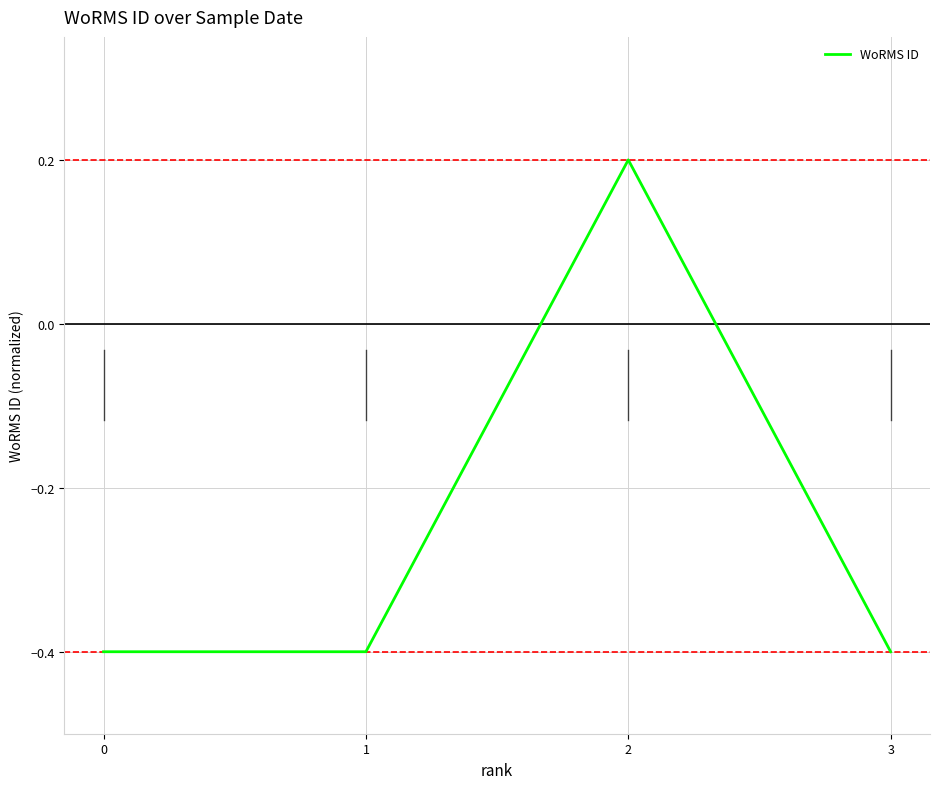

How many values are below zero?

3